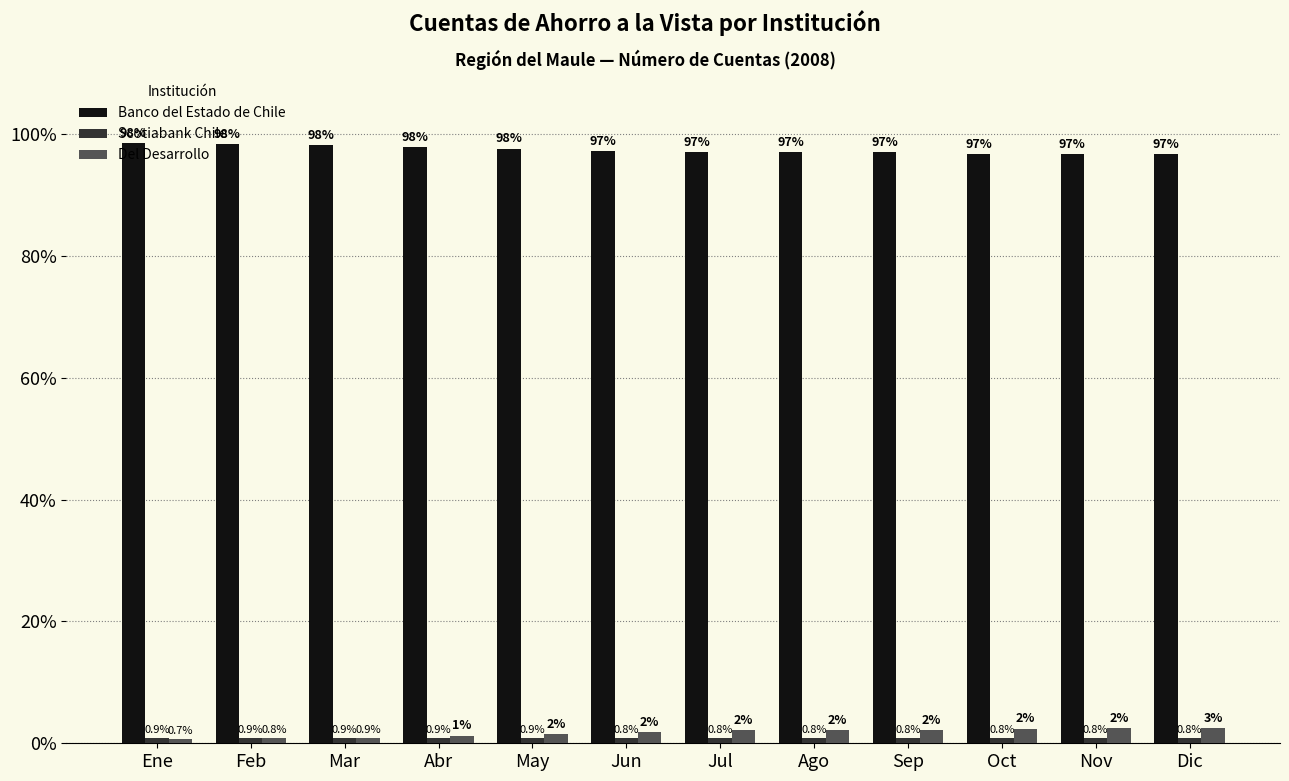

The value of Banco del Estado de Chile at Jun is 97.2. True or false?

True